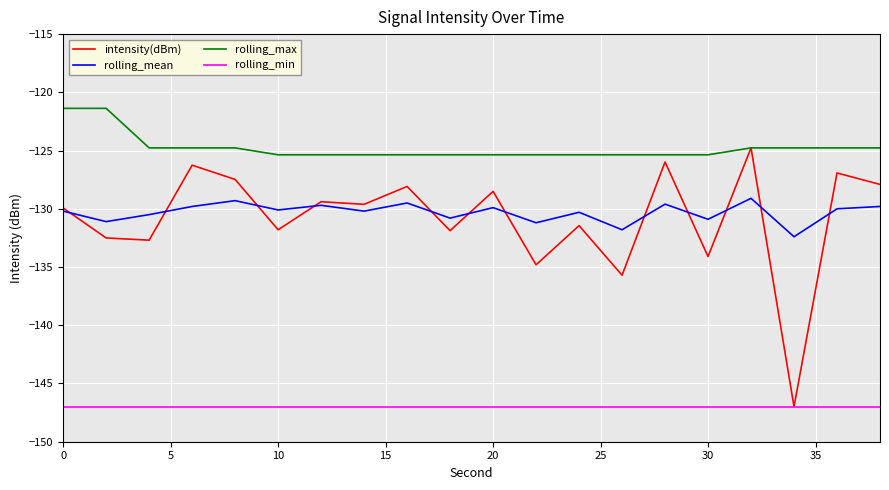

Does the chart display data point markers on the line(s)?

No